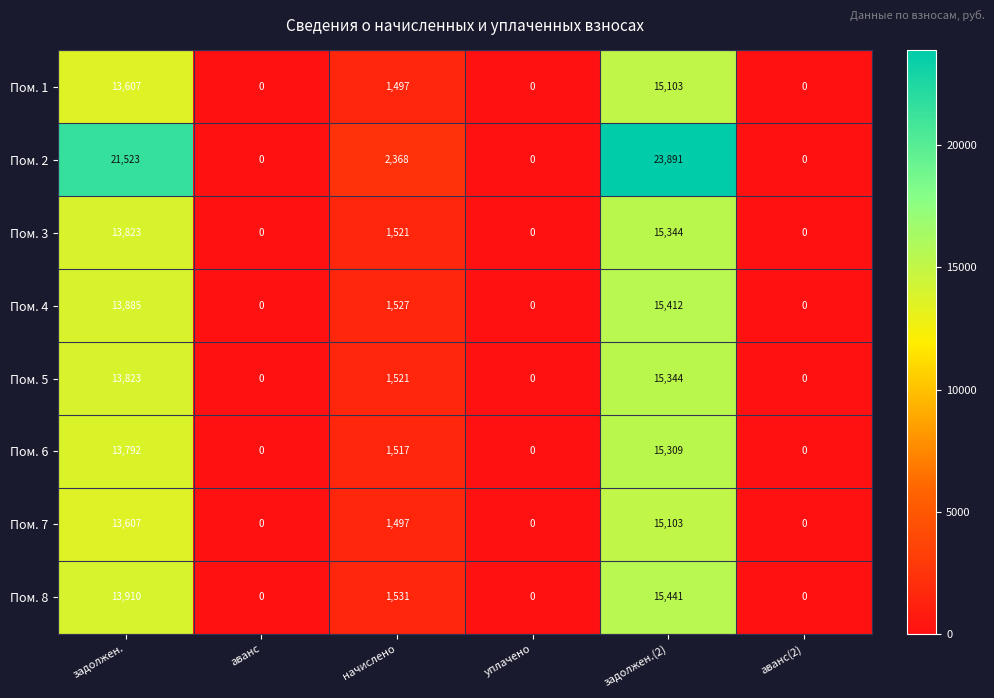

True or false: Пом. 5 has a value of 1521 at начислено.

True